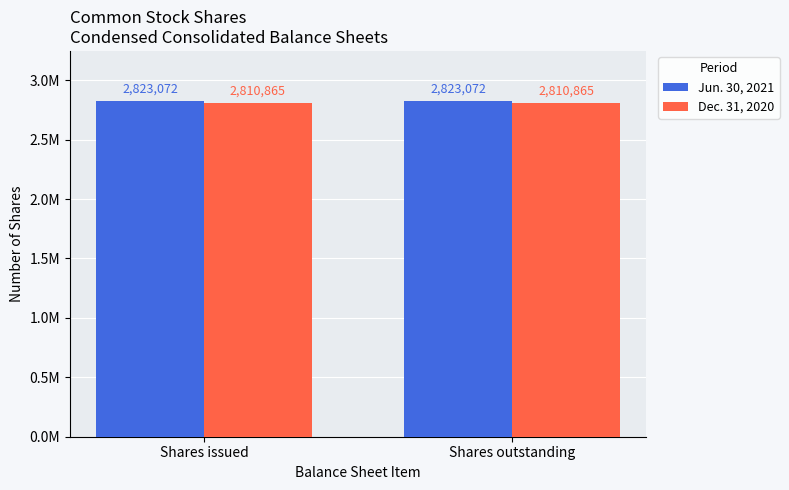

Where is Dec. 31, 2020 nearest to the value 2810865?

Shares issued